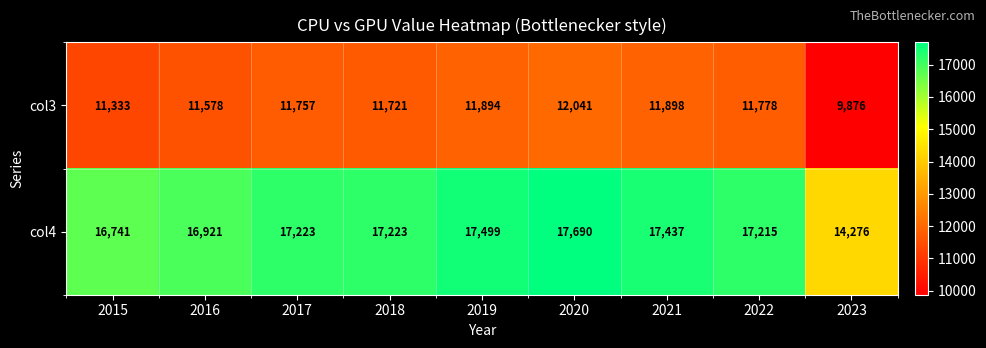

What is the smallest value displayed?

9876